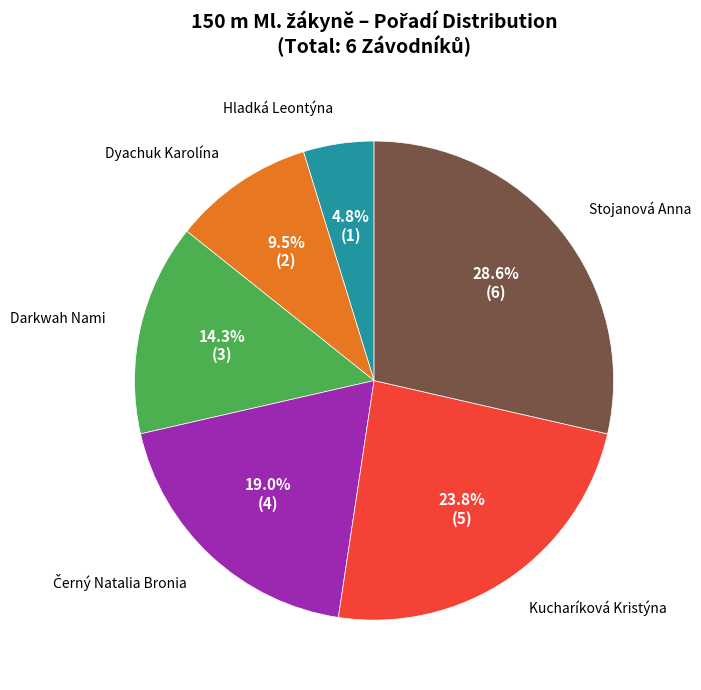

To the nearest percent, what is the average slice percentage?

17%